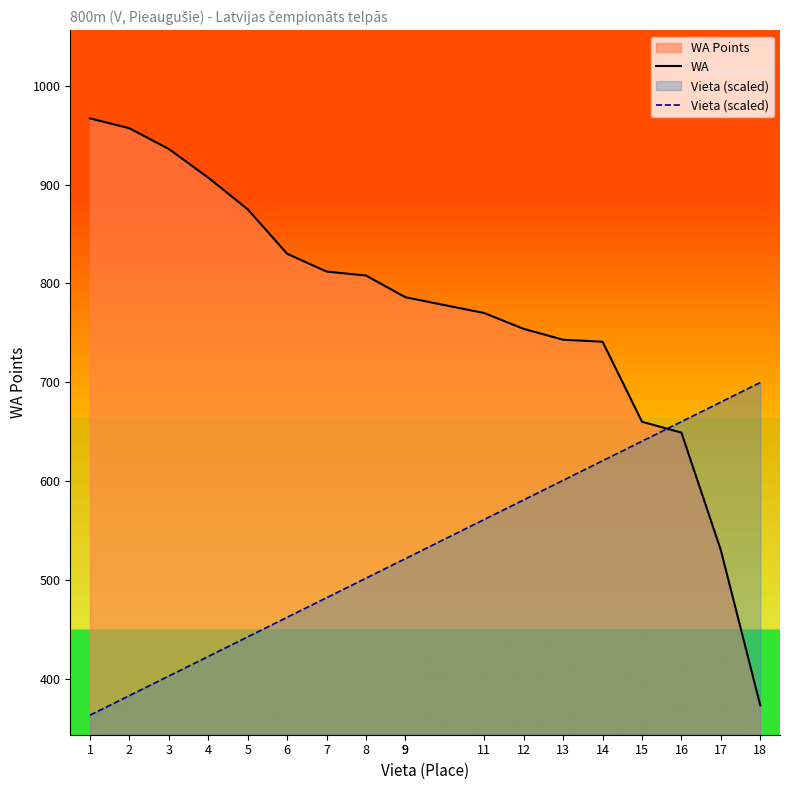

Rank the series by their maximum value, from highest to lowest.

WA, Vieta (scaled)